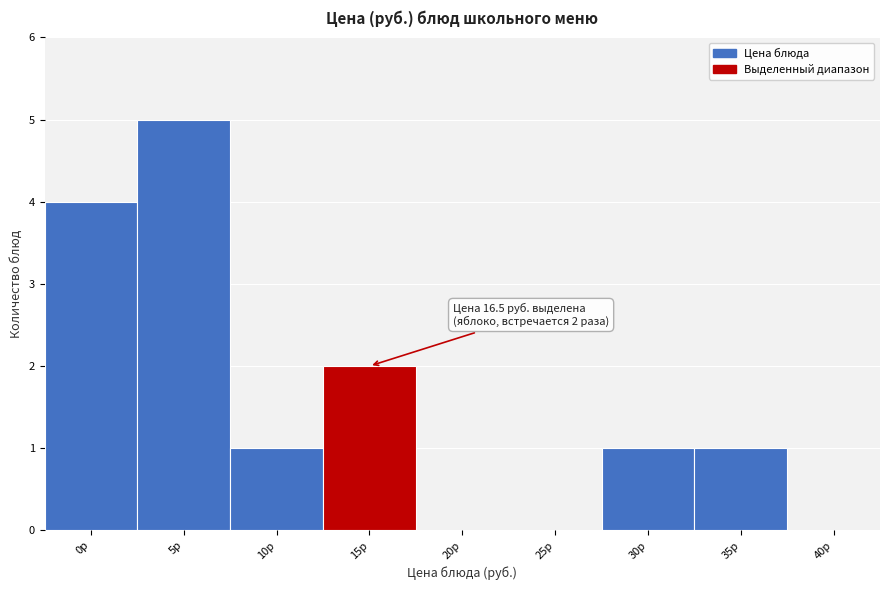

Reading left to right, extract all data points from this chart.

0р=4	5р=5	10р=1	15р=2	20р=0	25р=0	30р=1	35р=1	40р=0